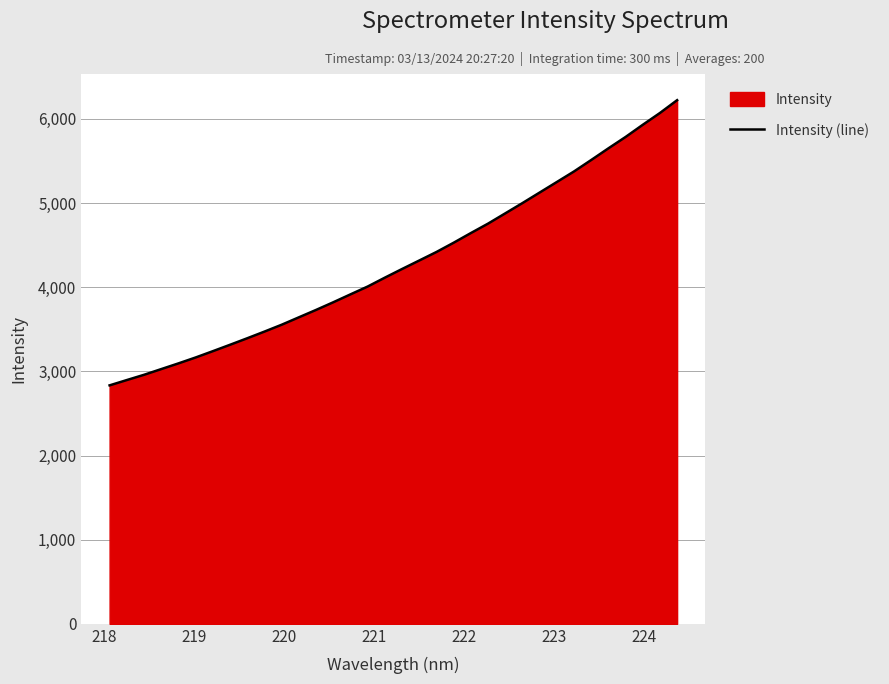

Reading left to right, what are all the values shown in this chart?

2833.6	2896.7	2959.1	3026.9	3094.8	3165.1	3240.0	3316.2	3393.6	3472.9	3554.4	3642.6	3730.5	3821.5	3915.3	4008.5	4114.1	4216.8	4317.7	4419.0	4529.1	4643.9	4756.0	4877.8	5000.0	5125.1	5250.3	5375.7	5511.7	5650.2	5785.4	5929.9	6070.2	6222.5